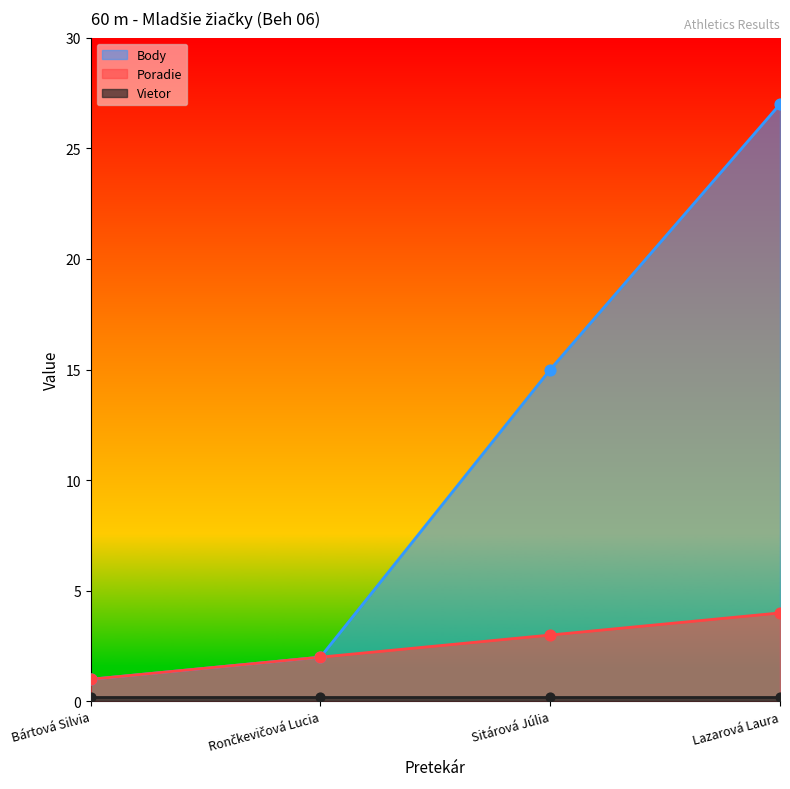

Which series has the largest total across all categories?

Body